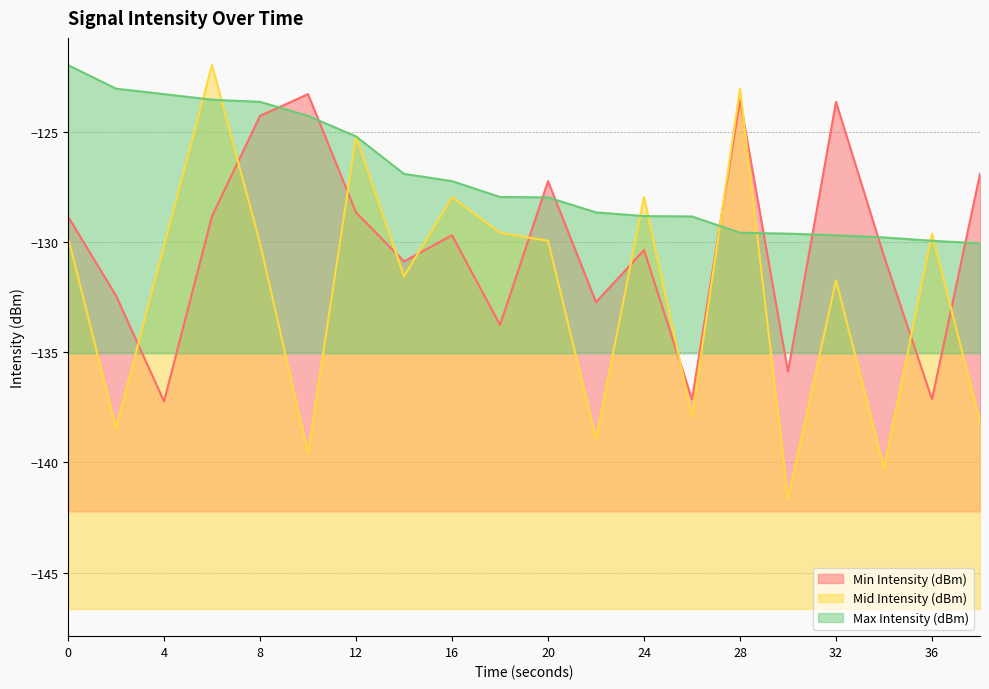

True or false: Max Intensity (dBm) and Mid Intensity (dBm) intersect in this chart.

True